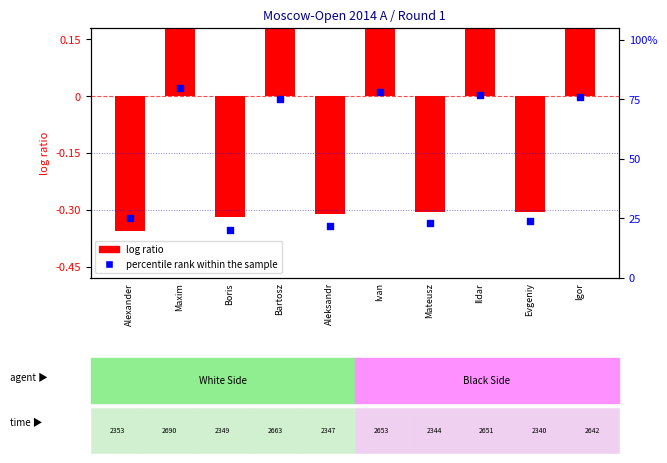

Approximately how many times larger is the value at Boris compared to Alexander?

0.8